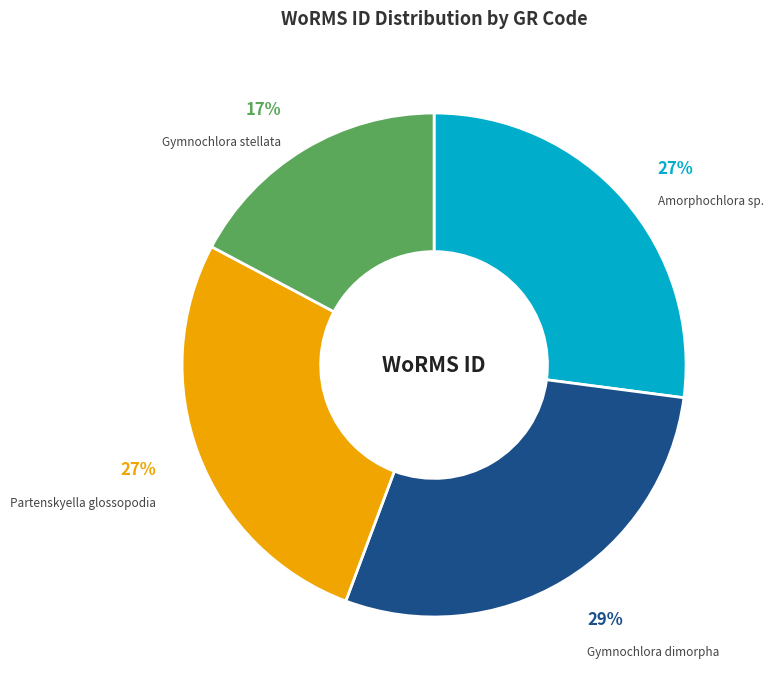

Does any single category account for the majority?

No